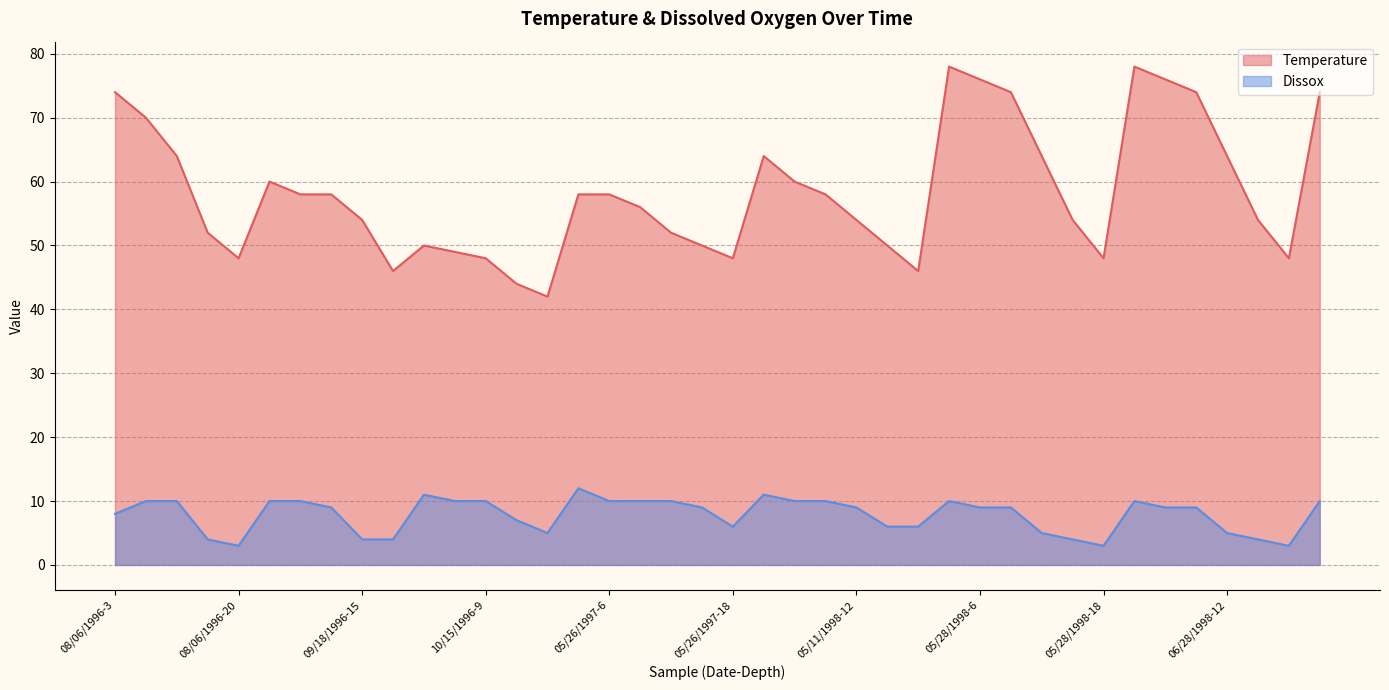

Where is the first local maximum for Dissox?

10/15/1996-3